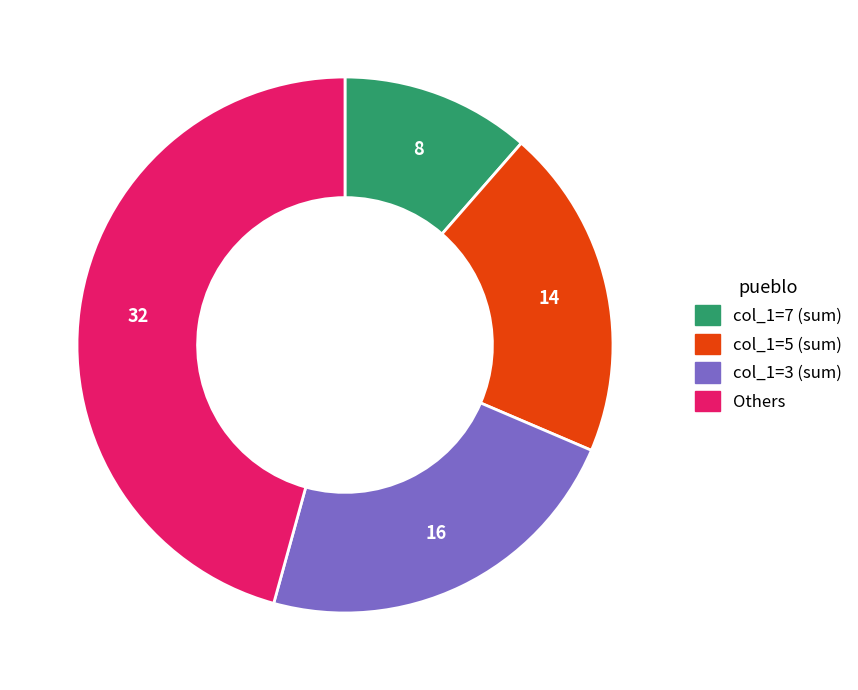

Is there a majority slice in this chart?

No